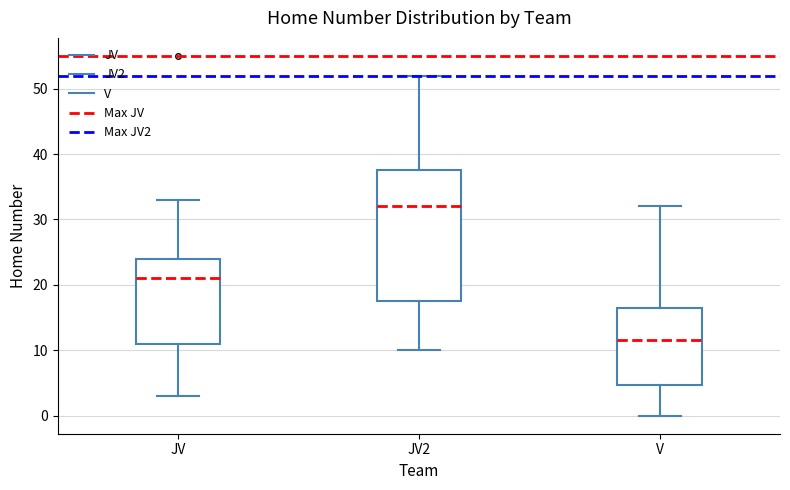

Reading left to right, transcribe this box plot: for each box, give where its median line is, the range the box spans, and where its two whiskers end, as read against the y-axis. The values are not printed on the chart, so give them approximately, as read against the axis.

JV: median 21, box 11 to 24, whiskers 3 to 33
JV2: median 32, box 18 to 38, whiskers 10 to 52
V: median 12, box 5 to 17, whiskers 0 to 32